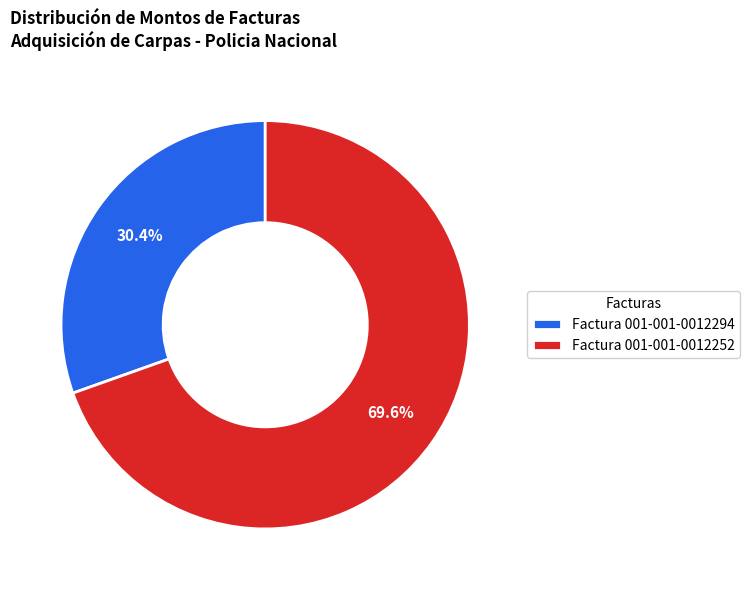

To the nearest percent, what portion does Factura 001-001-0012294 represent?

30%